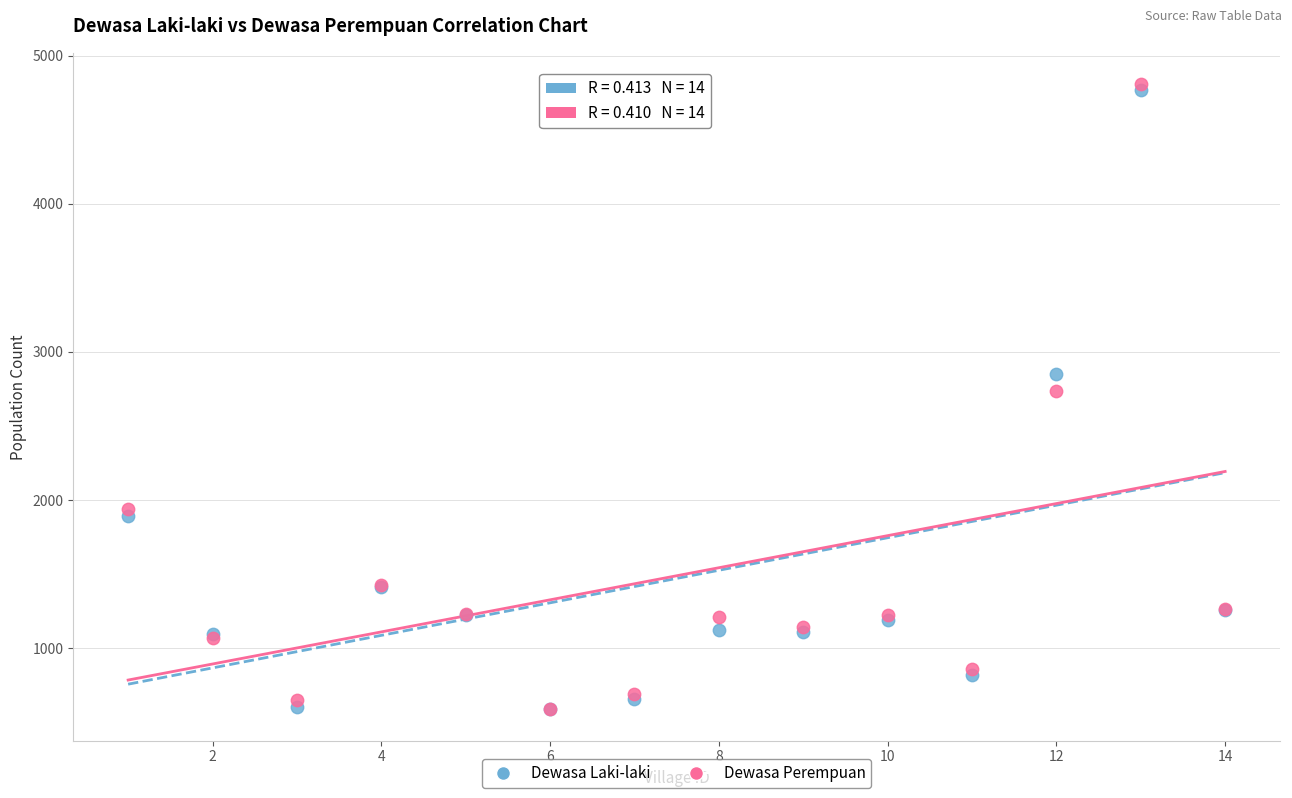

In the Dewasa Laki-laki series, what Y value is closest to 2677?

2849